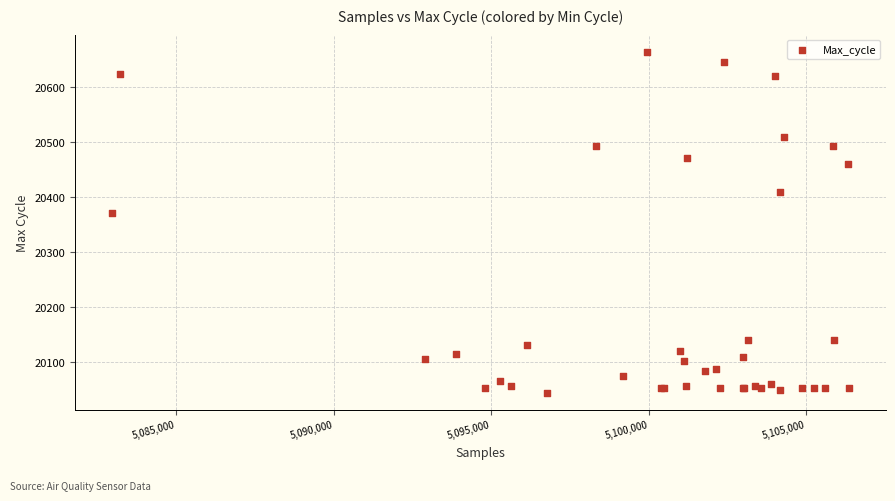

What Y value in the scatter plot is closest to 20354?

20371